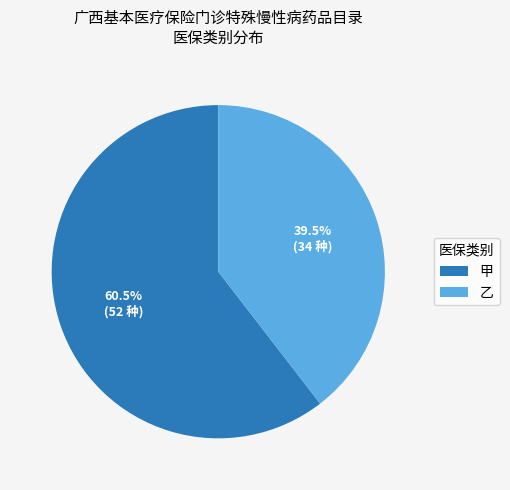

Rank the categories by value from highest to lowest.

甲, 乙